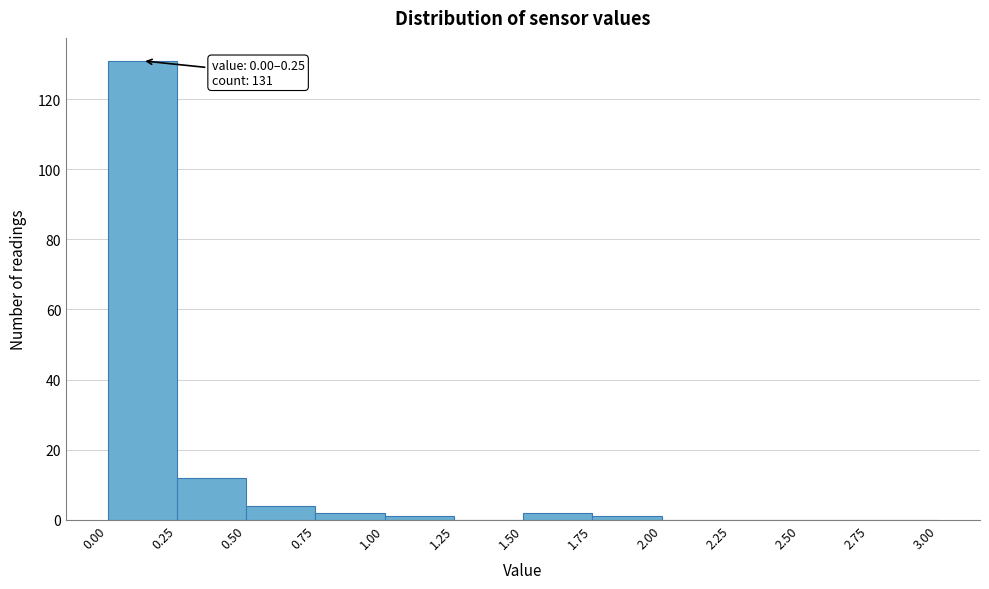

Which range on the x-axis has the tallest bar?

0.00 to 0.25